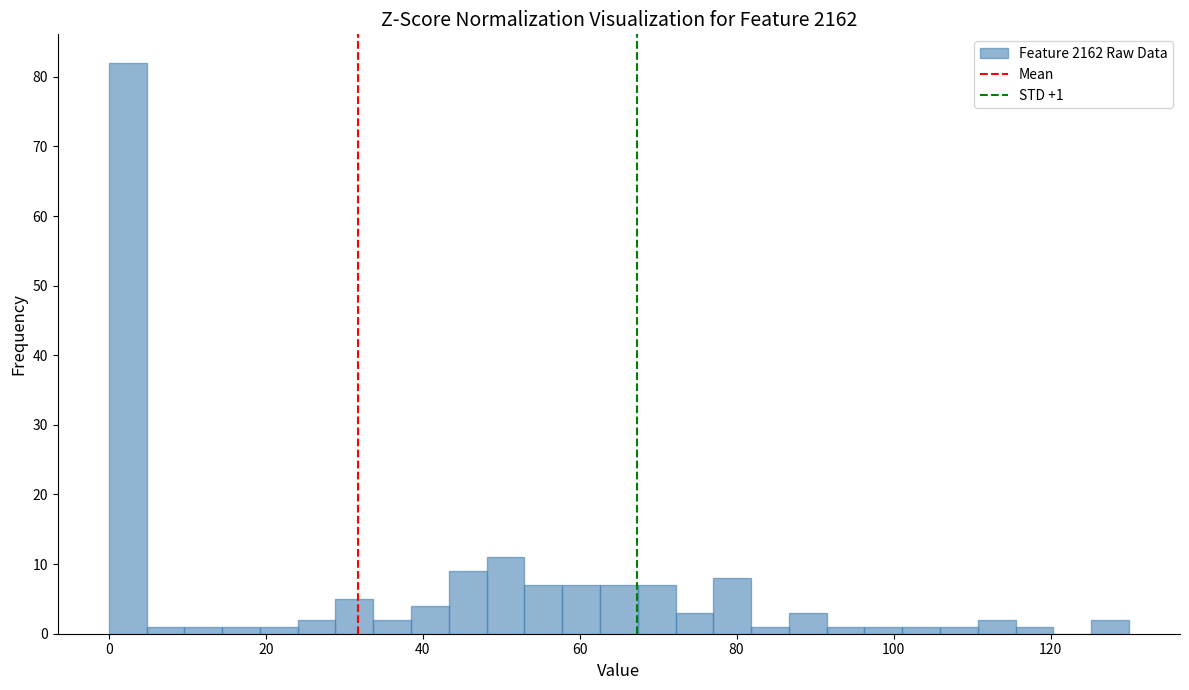

Around what value on the x-axis is the tallest bar? Give the approximate position of its centre, as read against the axis.

2